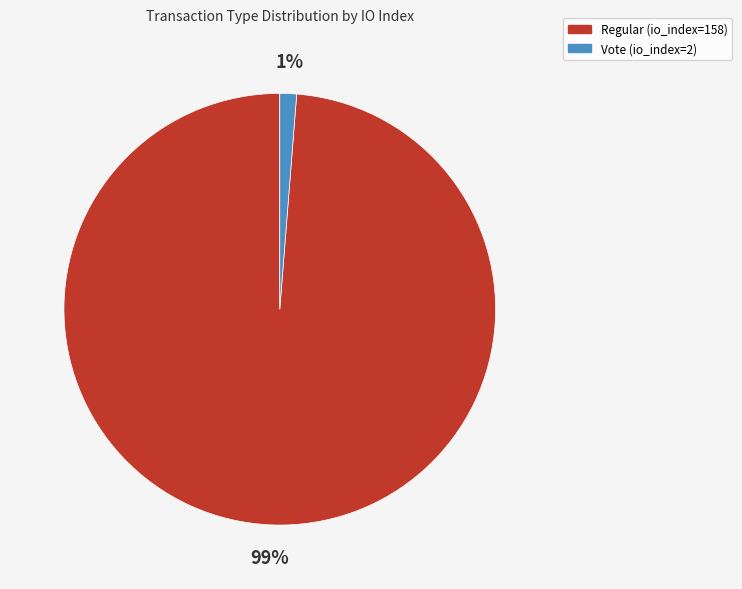

Is it true that Regular (io_index=158) is 99% of the pie?

True